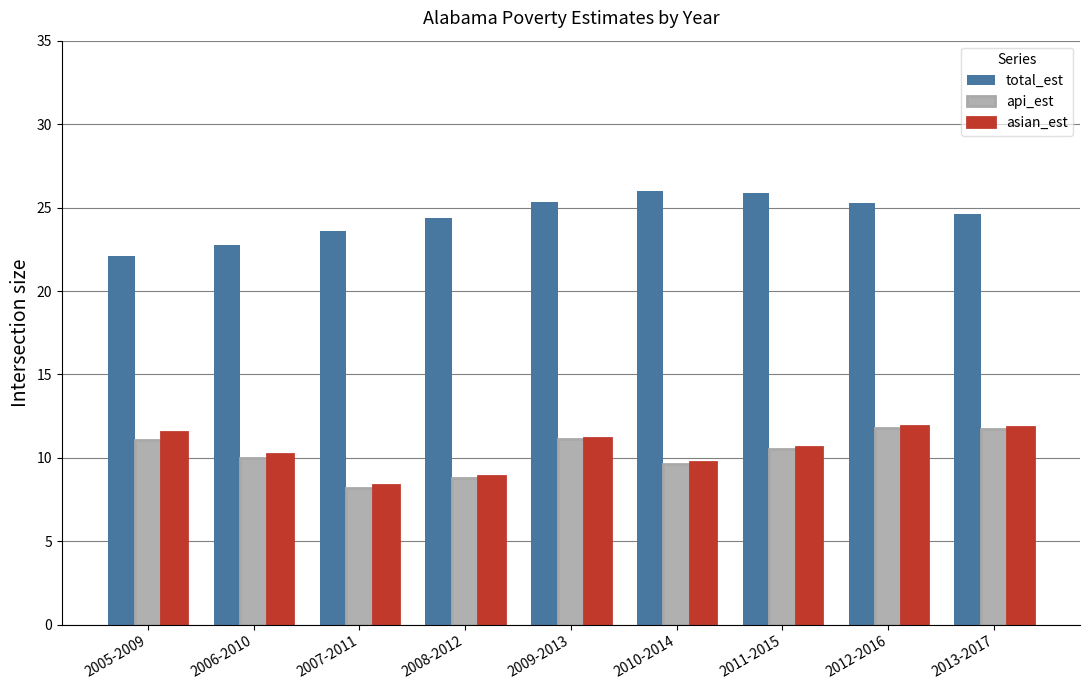

Where does the total_est series first go above 24?

2008-2012